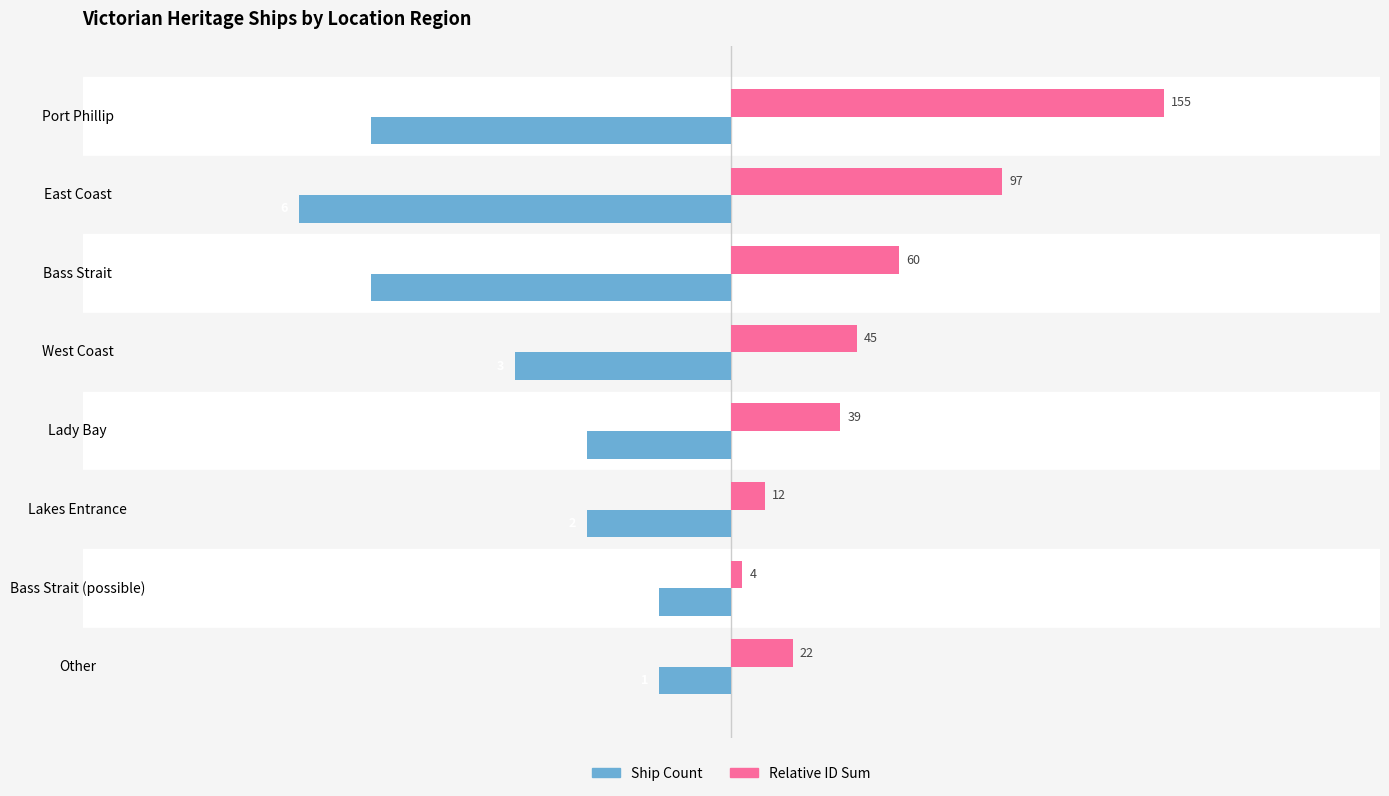

What are all the series names shown in the legend?

Ship Count, Relative ID Sum